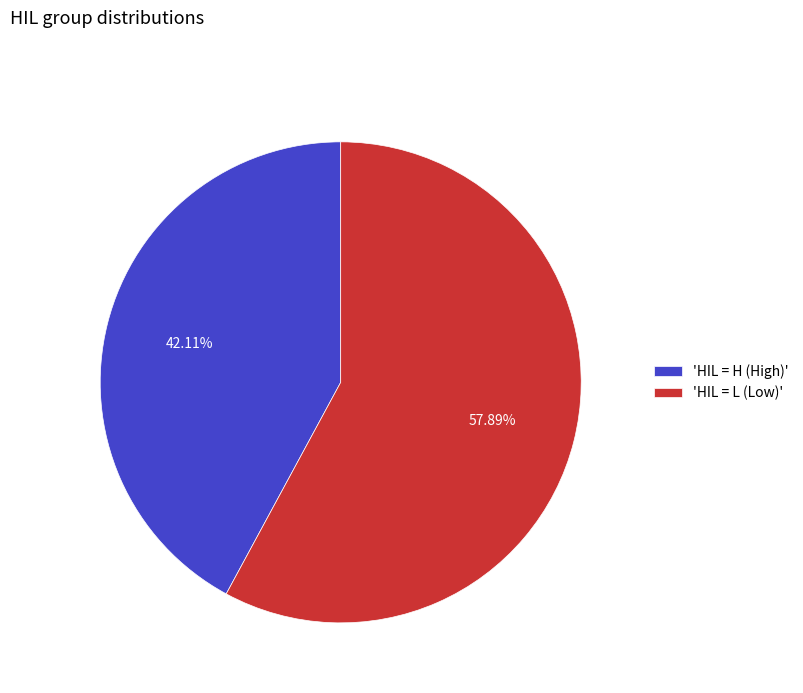

Is the sum of 'HIL = L (Low)' and 'HIL = H (High)' greater than half?

Yes